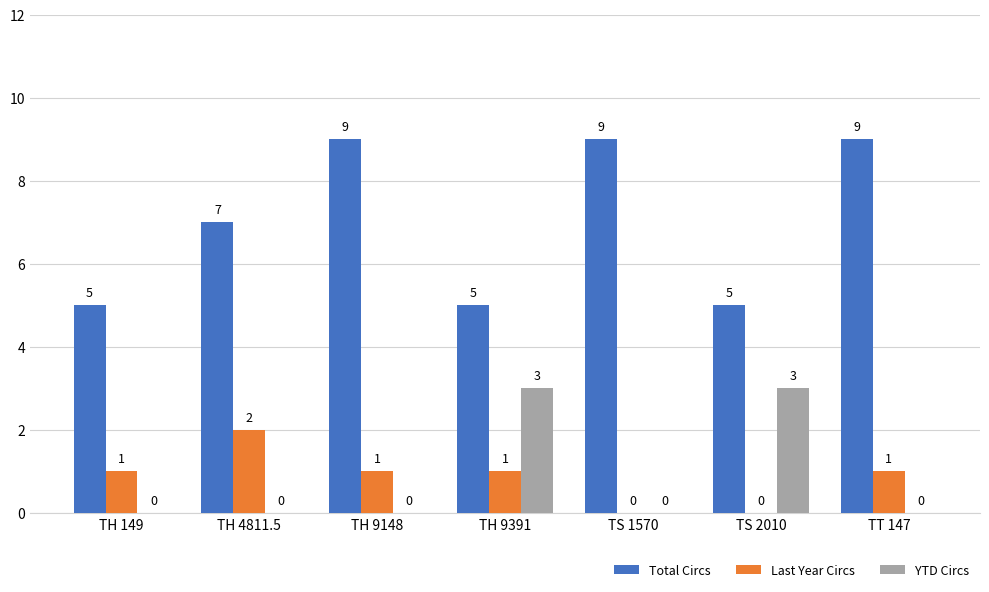

Which series has the largest total across all categories?

Total Circs